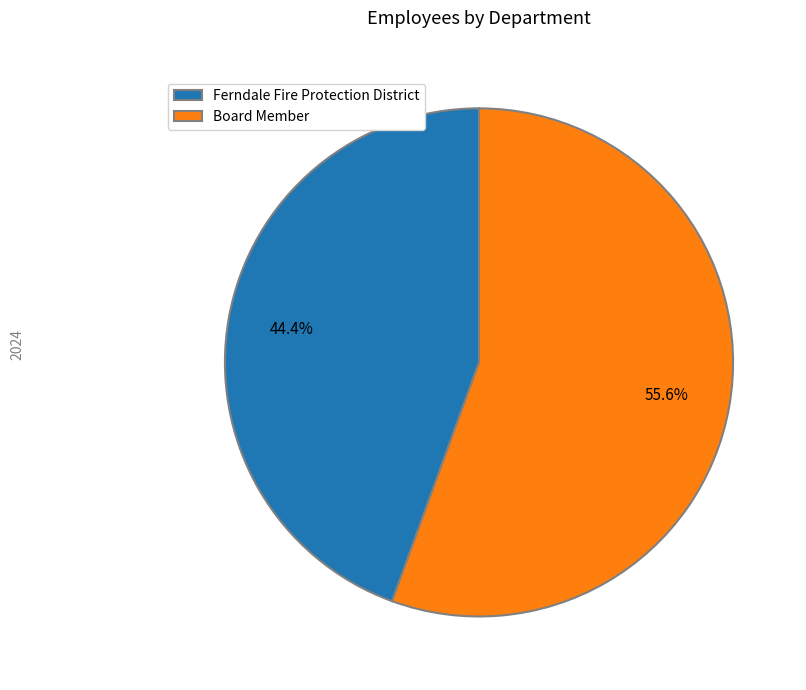

How many segments does this pie chart have?

2